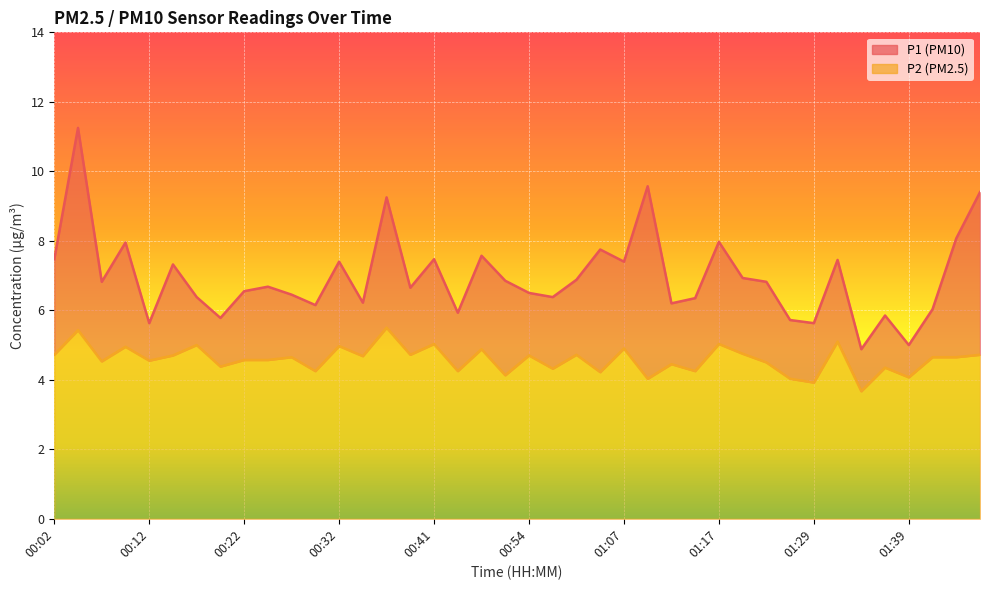

Reading left to right, what are all the values shown in this chart?

P1: 7.5	11.2	6.8	8.0	5.6	7.3	6.4	5.8	6.5	6.7	6.5	6.2	7.4	6.2	9.2	6.7	7.5	5.9	7.6	6.8	6.5	6.4	6.9	7.8	7.4	9.6	6.2	6.3	8.0	6.9	6.8	5.7	5.6	7.5	4.9	5.8	5.0	6.0	8.1	9.4
P2: 4.7	5.4	4.5	5.0	4.5	4.7	5.0	4.4	4.6	4.6	4.7	4.2	5.0	4.7	5.5	4.7	5.0	4.2	4.9	4.1	4.7	4.3	4.7	4.2	4.9	4.0	4.5	4.2	5.0	4.8	4.5	4.0	3.9	5.1	3.7	4.3	4.1	4.7	4.7	4.7